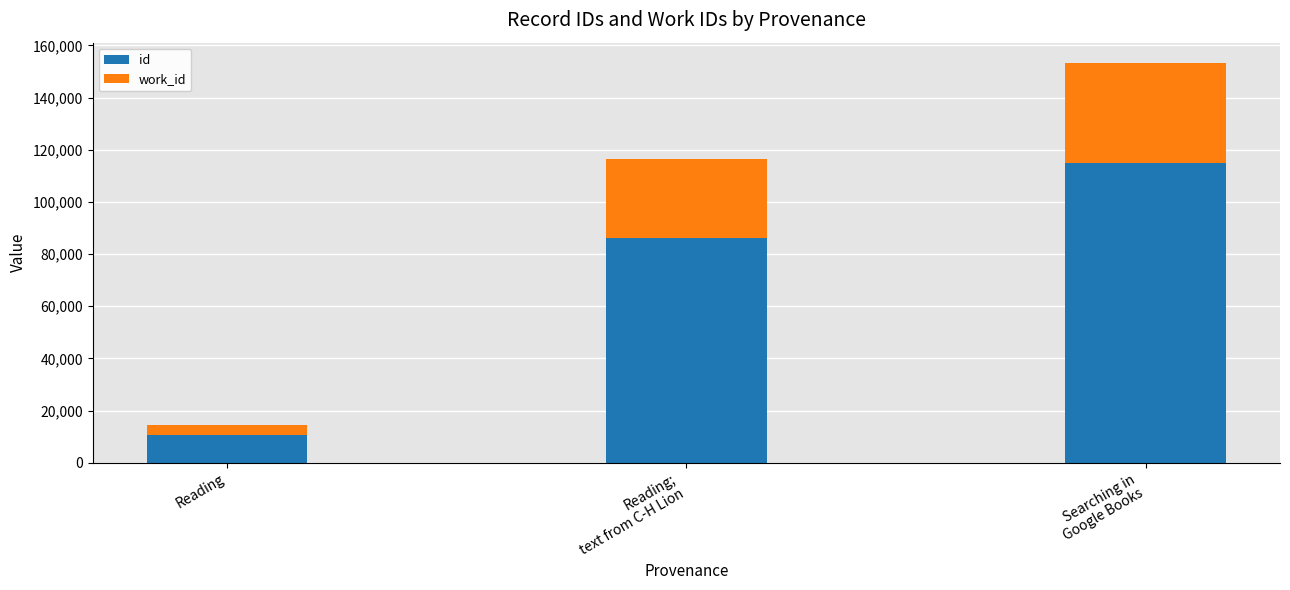

At which label does id reach its minimum?

Reading